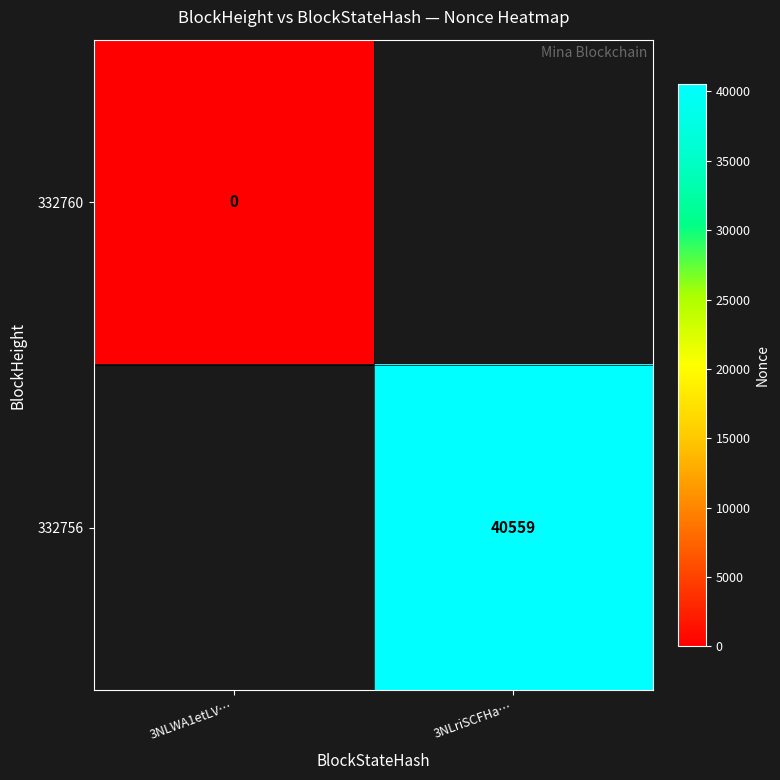

Is the value of 332756 at 3NLriSCFHa… greater than the value of 332760 at 3NLWA1etLV…?

Yes